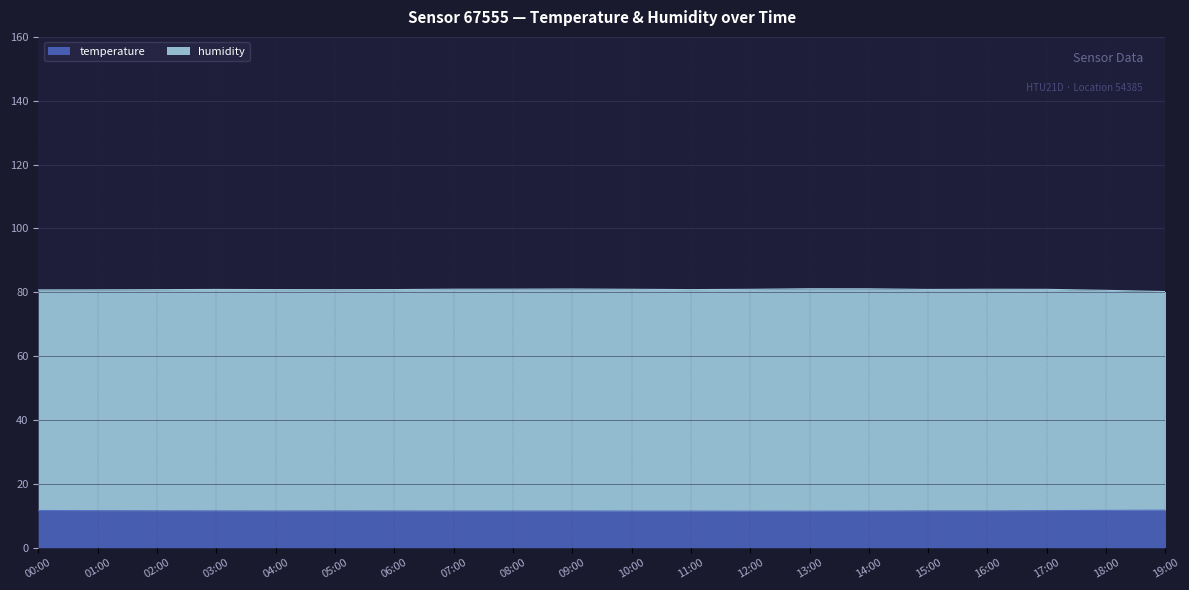

Reading left to right, list all the values displayed in this chart.

temperature: 11.7	11.6	11.6	11.6	11.5	11.6	11.5	11.5	11.5	11.5	11.5	11.5	11.5	11.5	11.5	11.6	11.6	11.6	11.7	11.8
humidity: 80.8	80.8	80.8	80.9	80.8	80.8	80.9	81.0	81.0	81.0	80.9	80.8	80.9	81.1	81.1	80.9	81.0	80.9	80.6	80.2